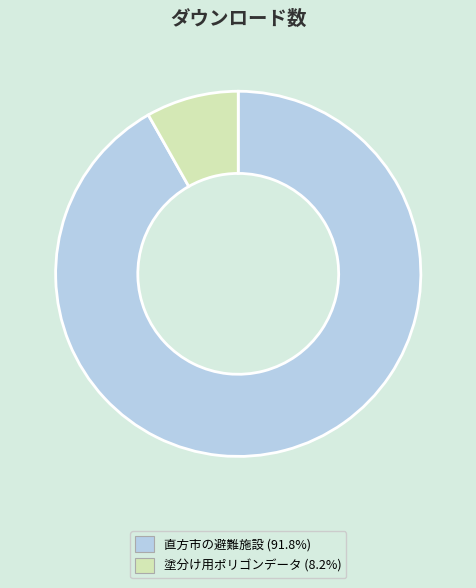

True or false: 直方市の避難施設 accounts for 99% of the total.

False